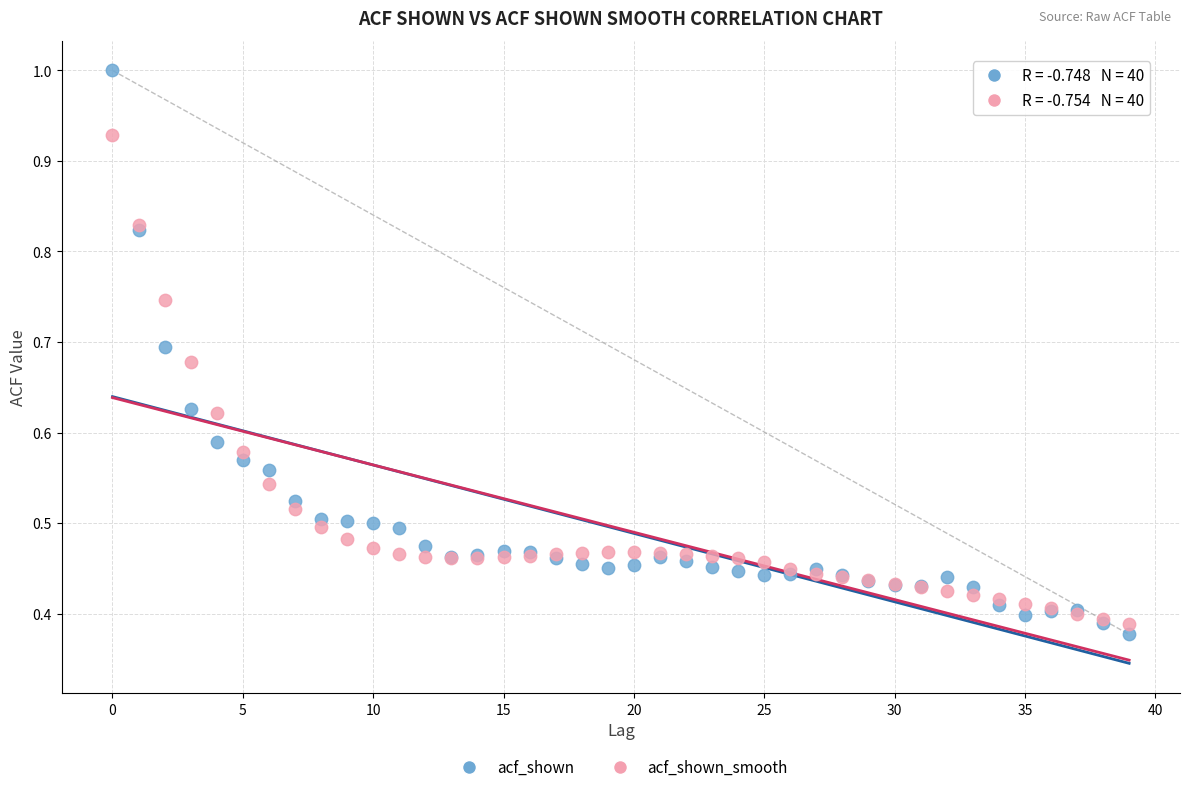

Which series has the widest spread of Y values?

acf_shown